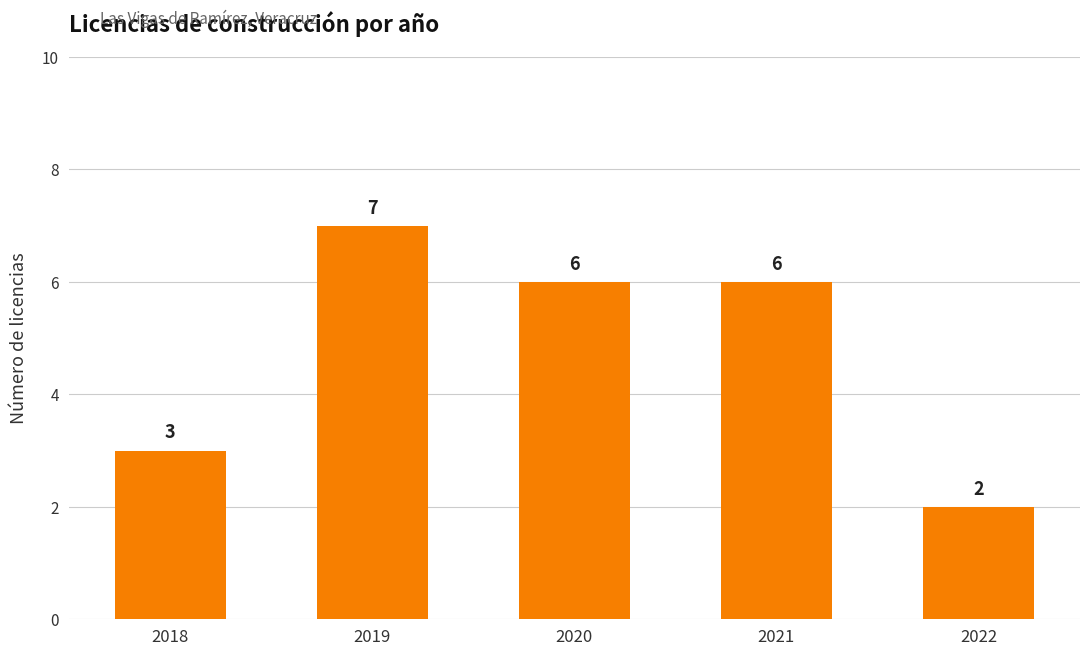

Where does the data first go above 6?

2019